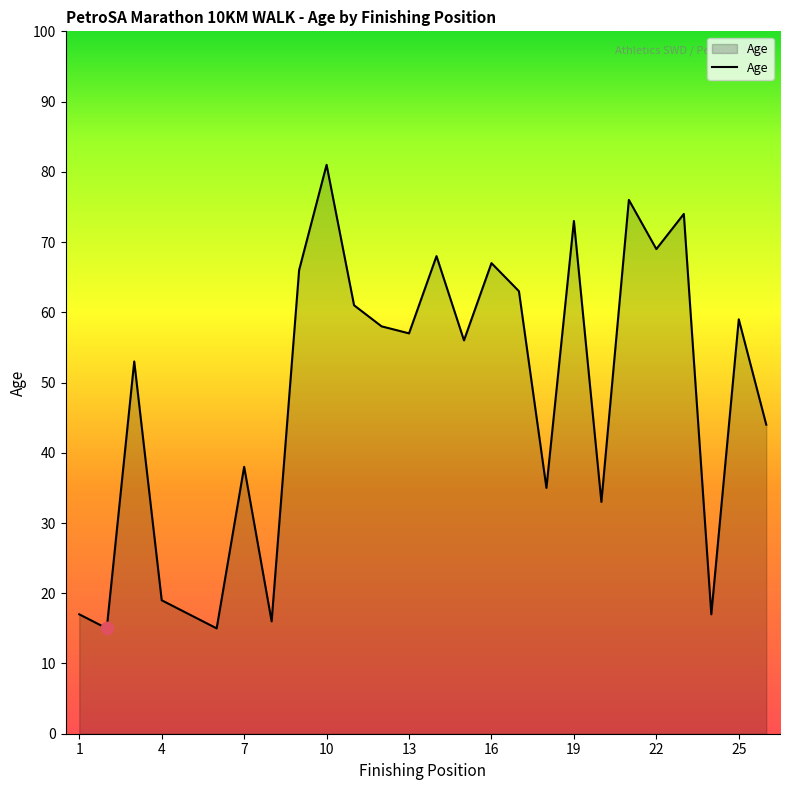

What is the difference between the maximum and minimum values?

66